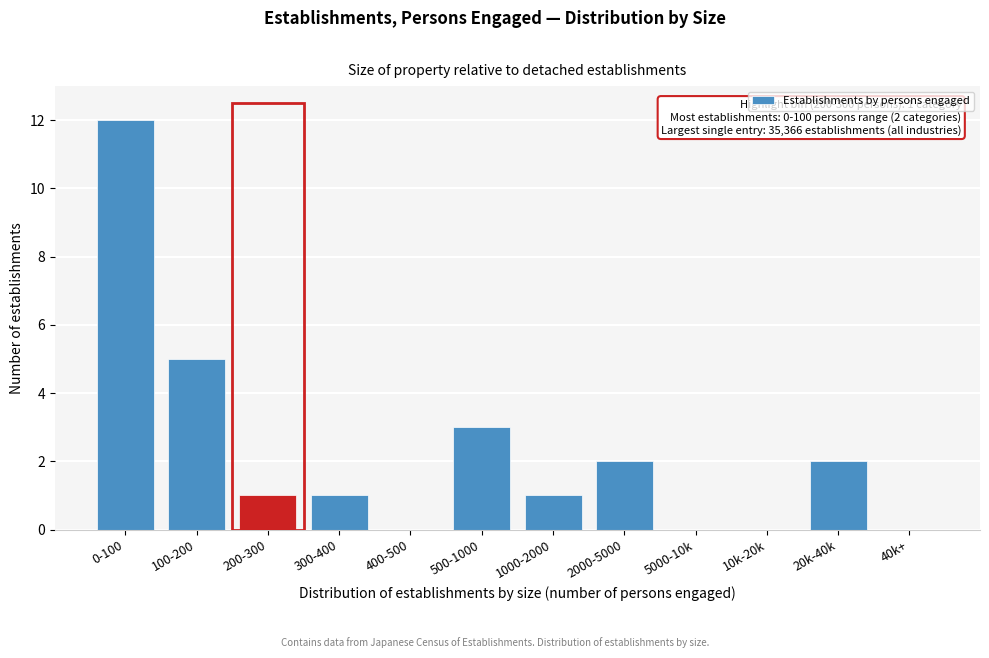

Reading left to right, list all the values displayed in this chart.

0-100=12	100-200=5	200-300=1	300-400=1	400-500=0	500-1000=3	1000-2000=1	2000-5000=2	5000-10k=0	10k-20k=0	20k-40k=2	40k+=0